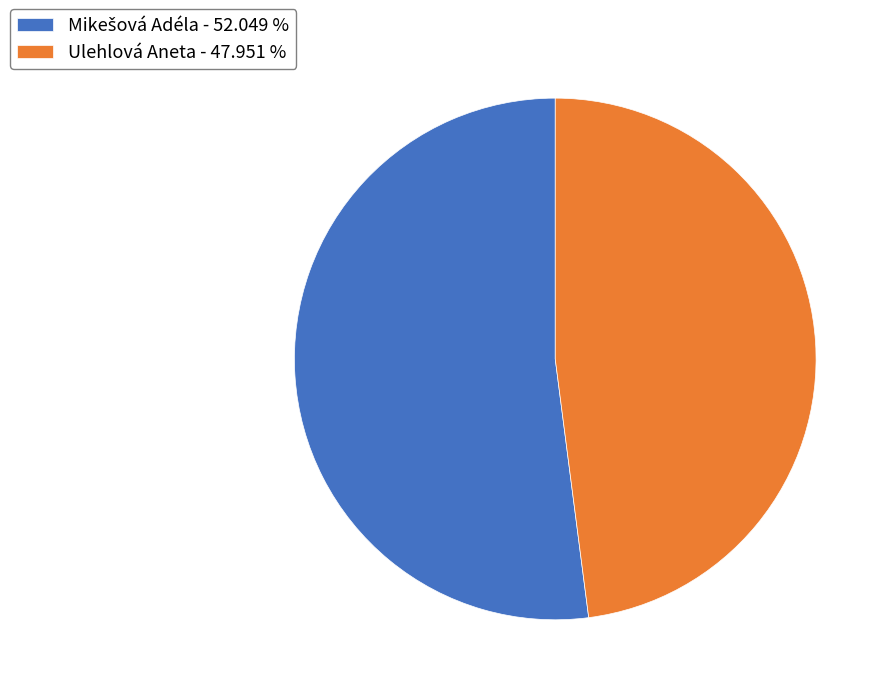

Is there any slice that represents more than half of the pie?

Yes